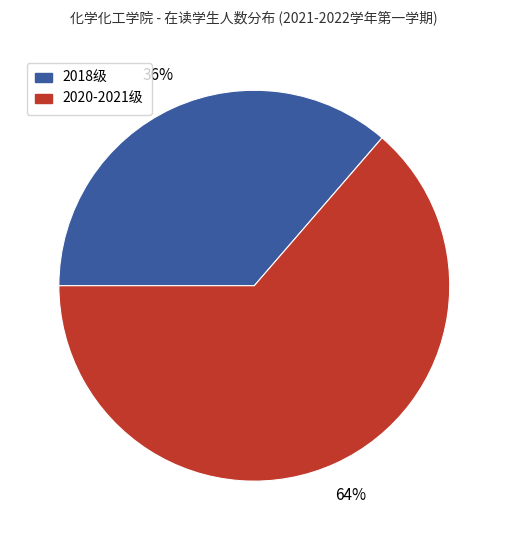

To the nearest percent, what is the average slice percentage?

50%